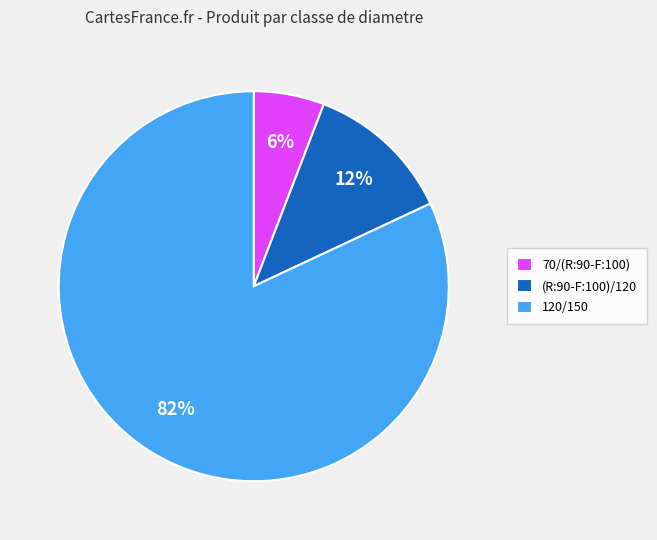

Which category has the biggest portion of the pie?

120/150